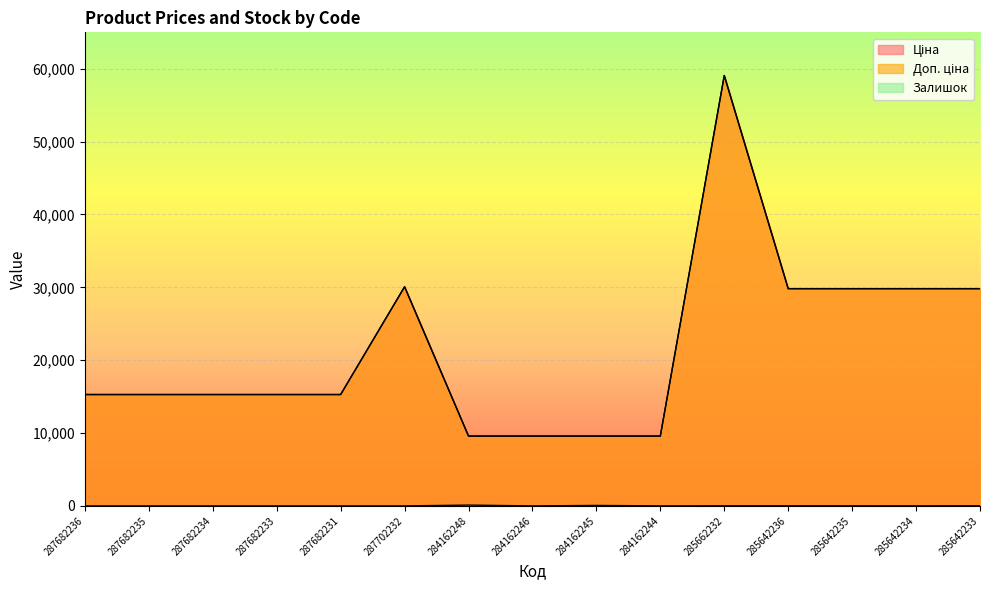

True or false: Залишок and Ціна intersect in this chart.

False